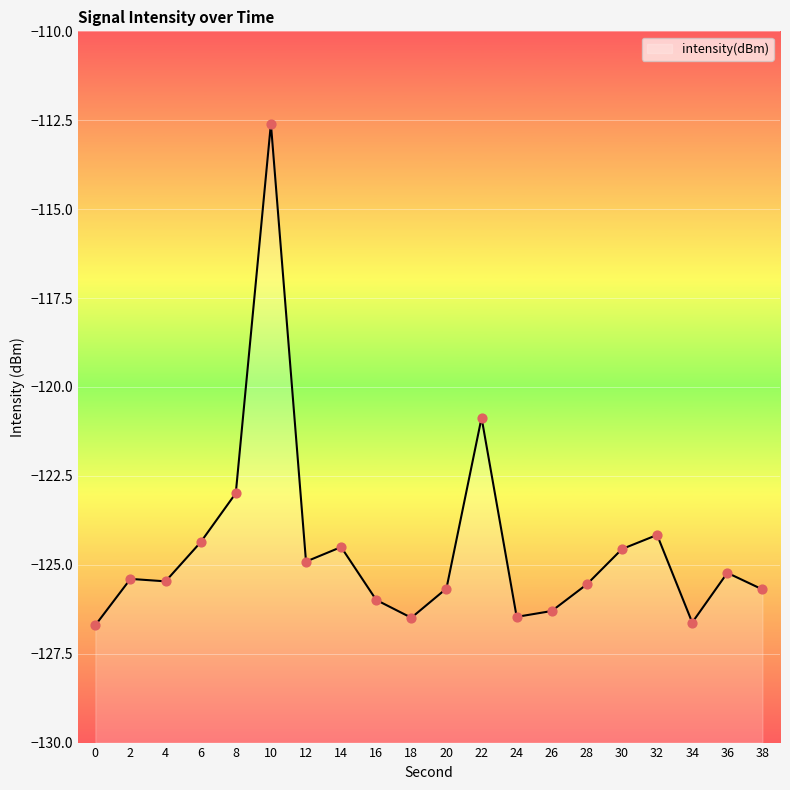

Between 26 and 0, which is larger?

26